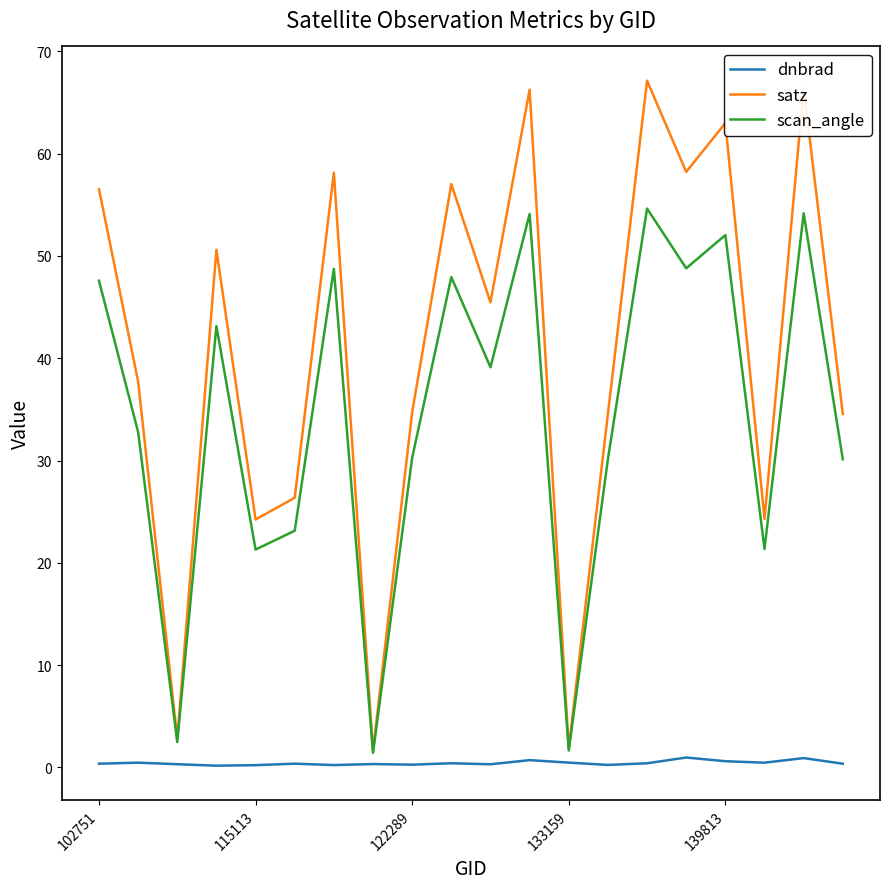

At how many categories does at least one series exceed 4?

17